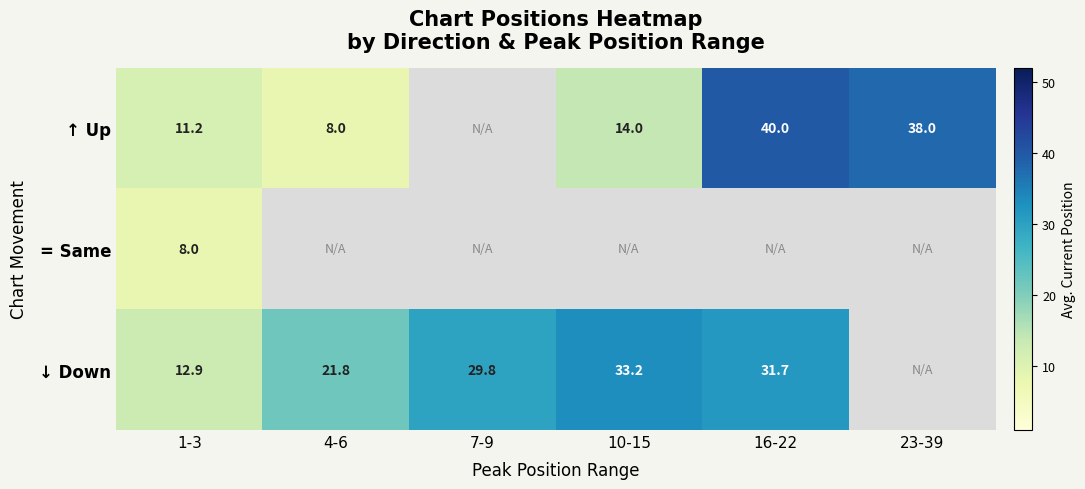

The ↓ Down series shows 33.2 at 10-15. True or false?

True